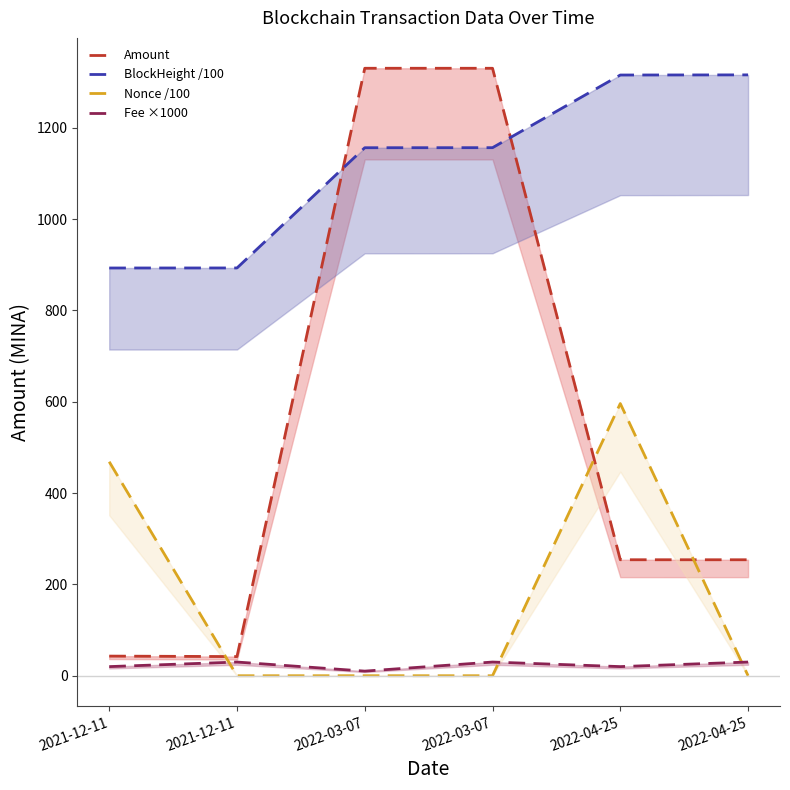

At how many categories does at least one series exceed 524?

6